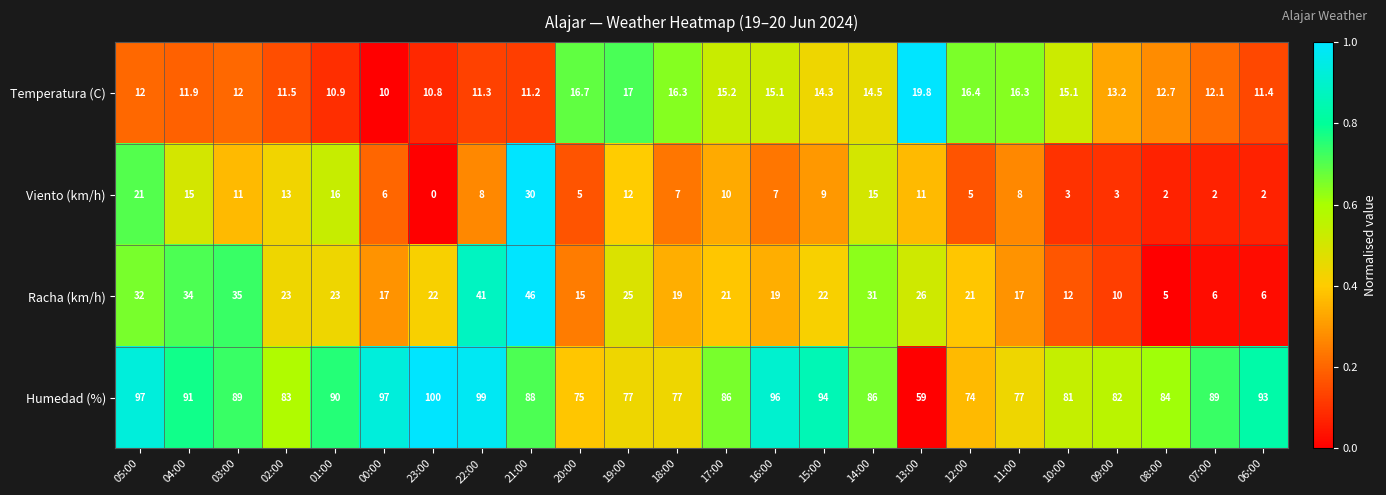

Is it true that Temperatura (C) equals 16.7 at 20:00?

True